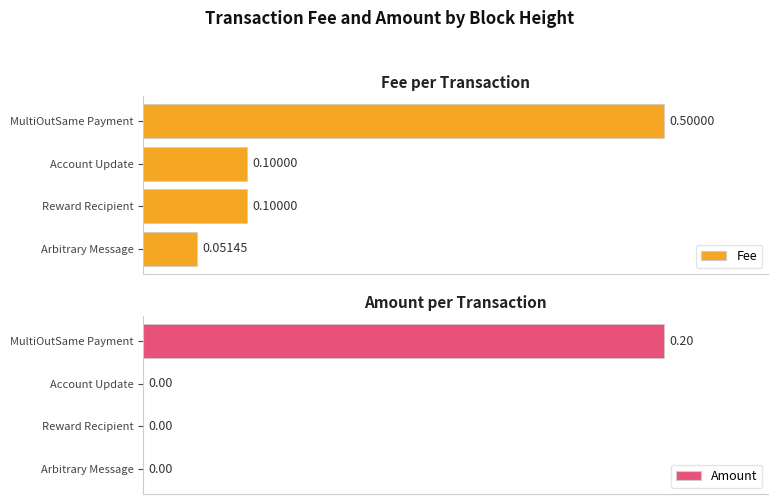

Rank the series by their average value, from lowest to highest.

Amount, Fee